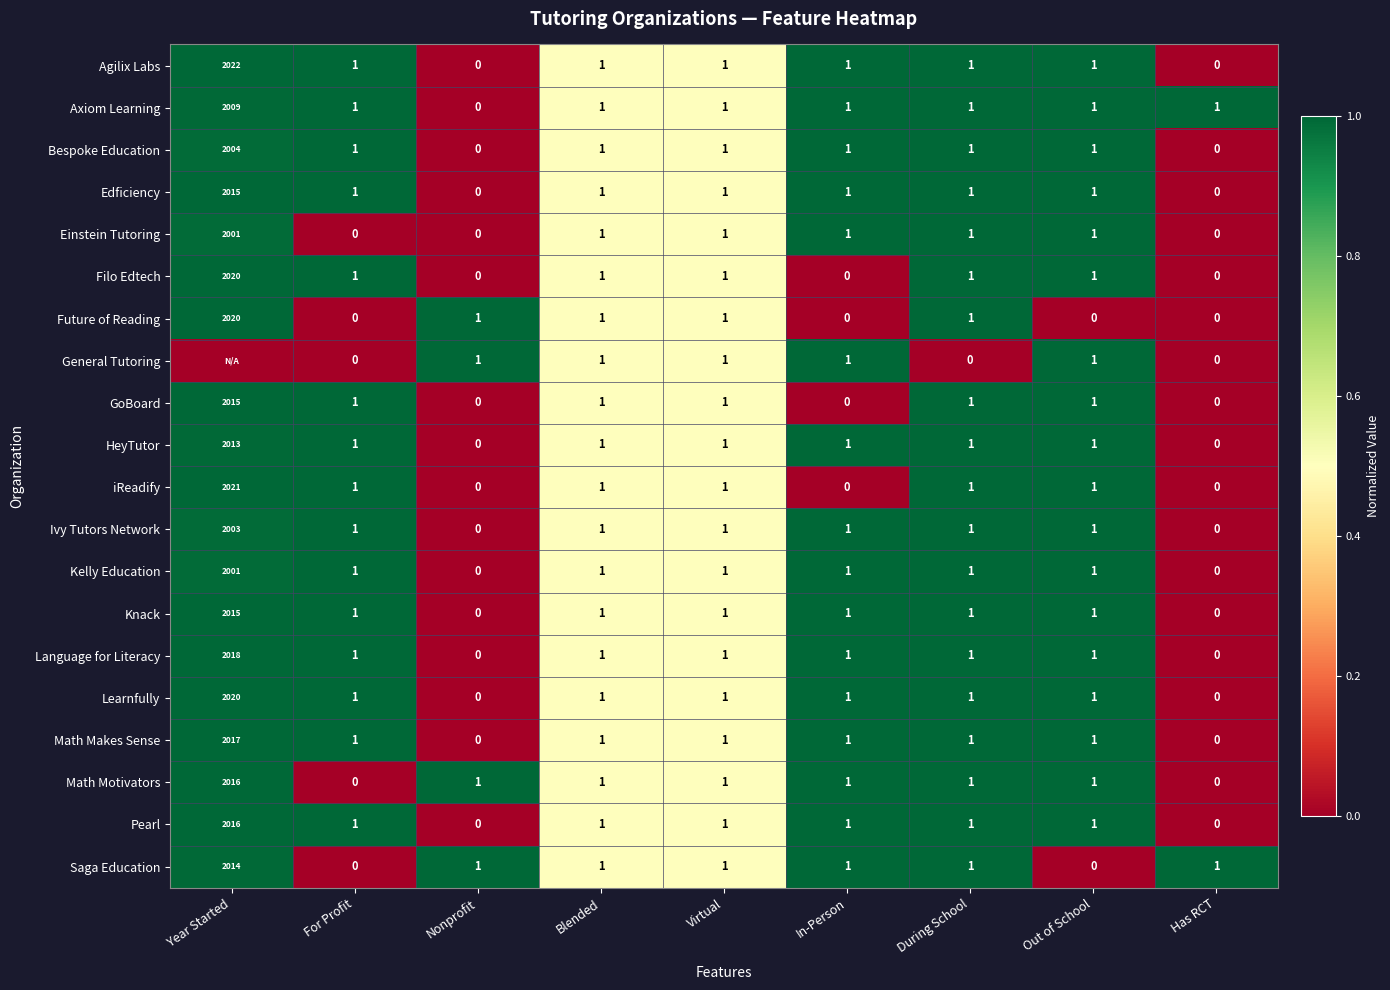

What is the total value across all series at Out of School?

18